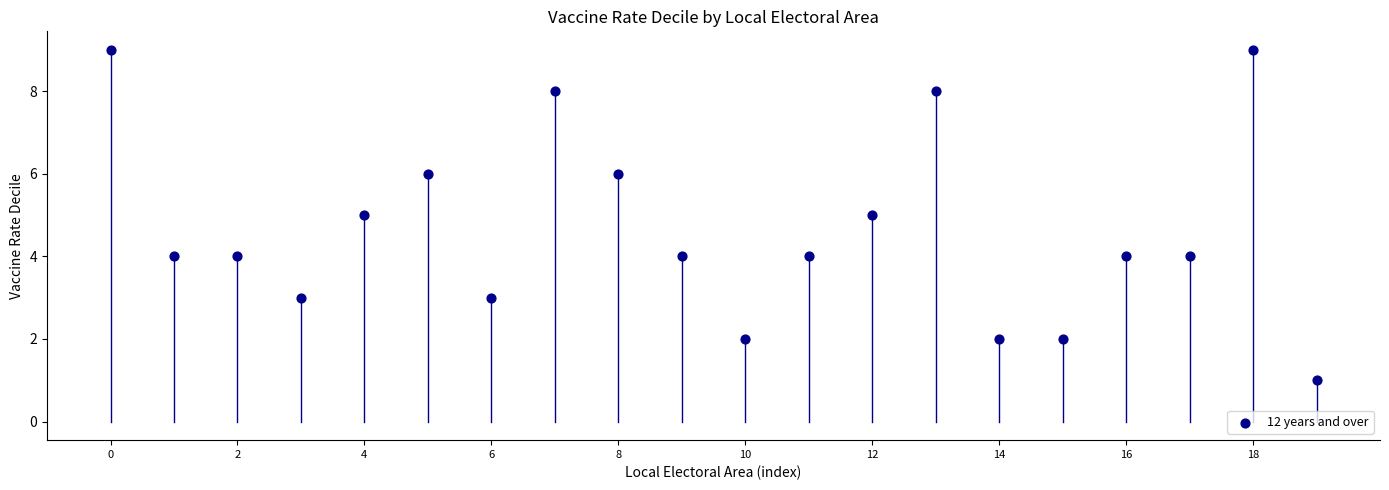

What is the range of Y values (max minus min)?

8